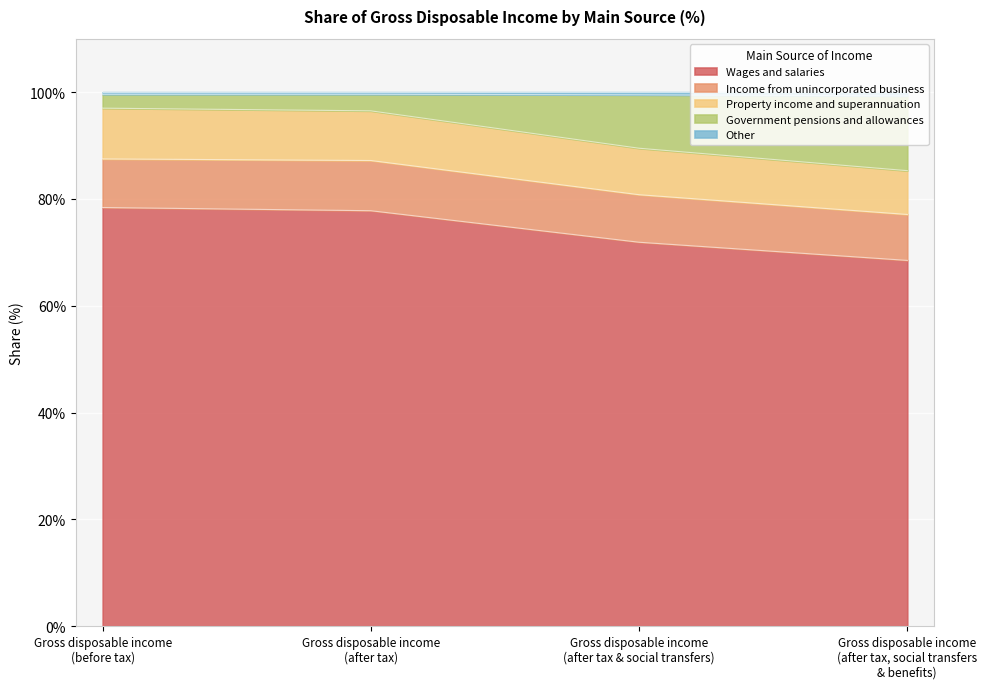

Does the chart display data point markers on the line(s)?

No